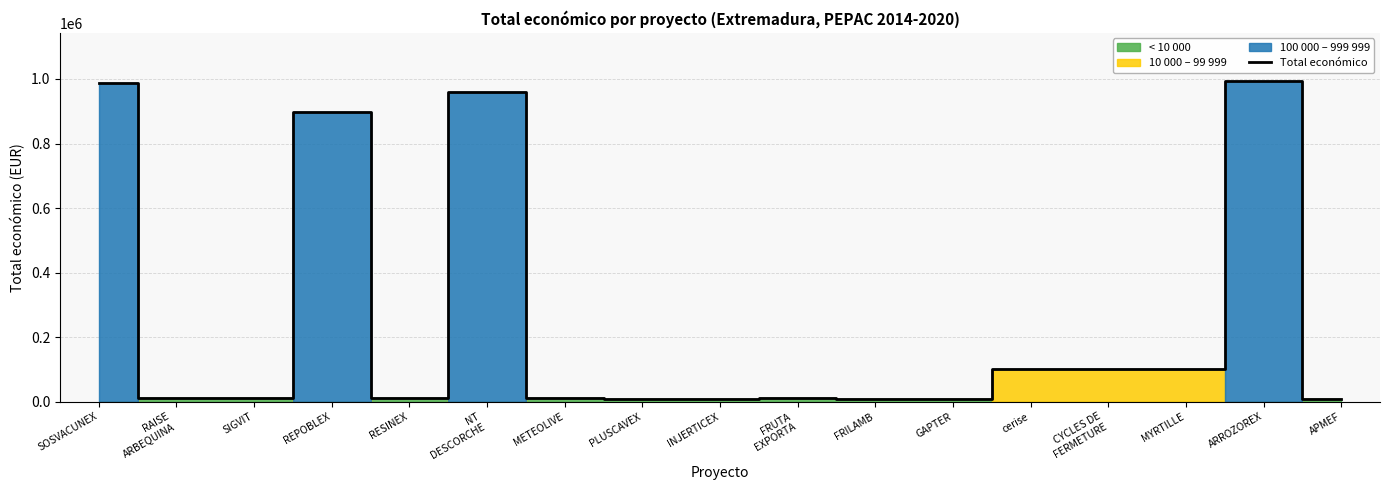

Read the value at INJERTICEX.

9300